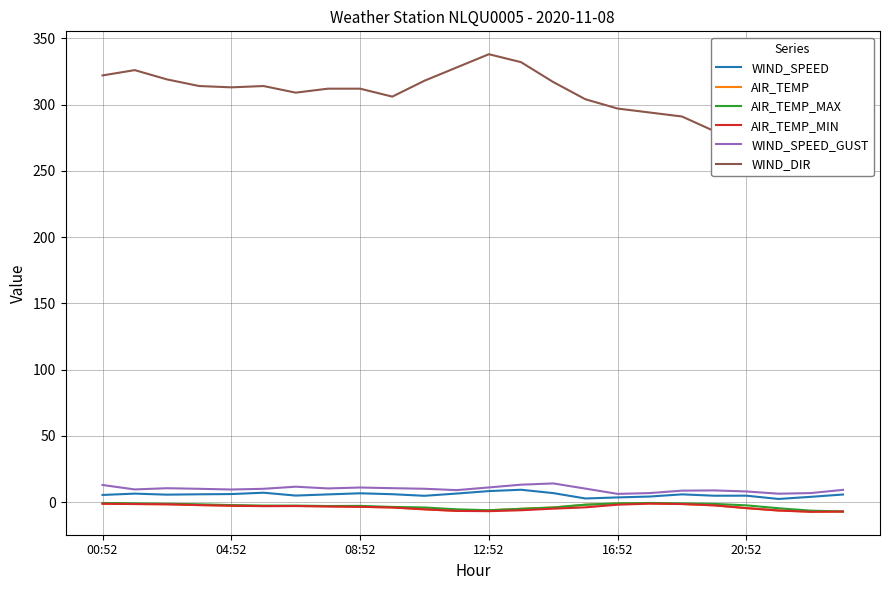

Which series has the widest spread of values?

WIND_DIR